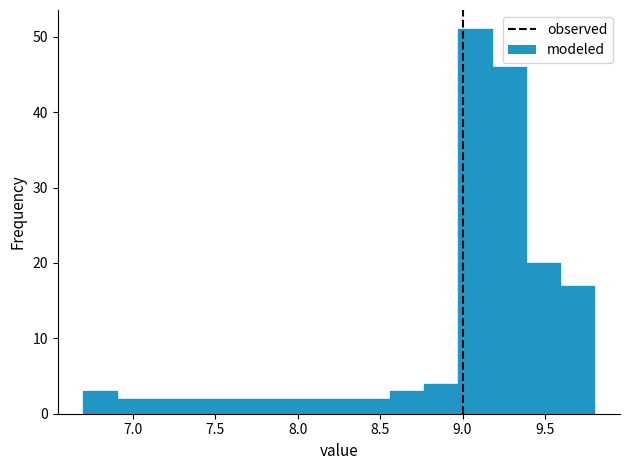

How tall is the bar that spans 8.35 to 8.55 on the x-axis? Neither the bar edges nor the heights are printed on the chart, so give them approximately, as read against the axes.

2